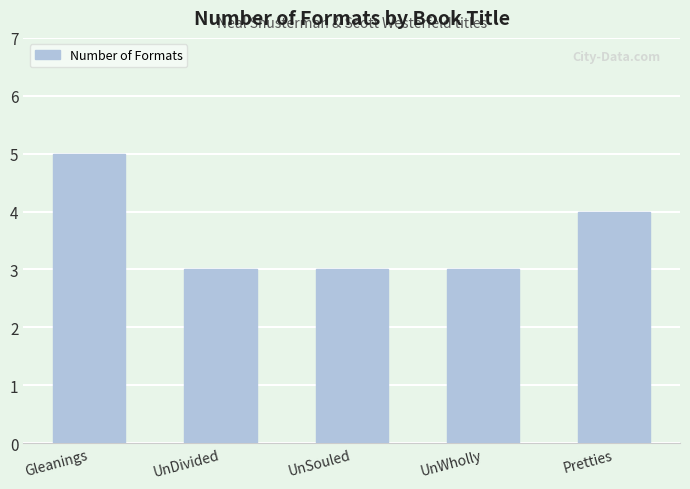

Are the bars grouped side by side (vs. stacked)?

No